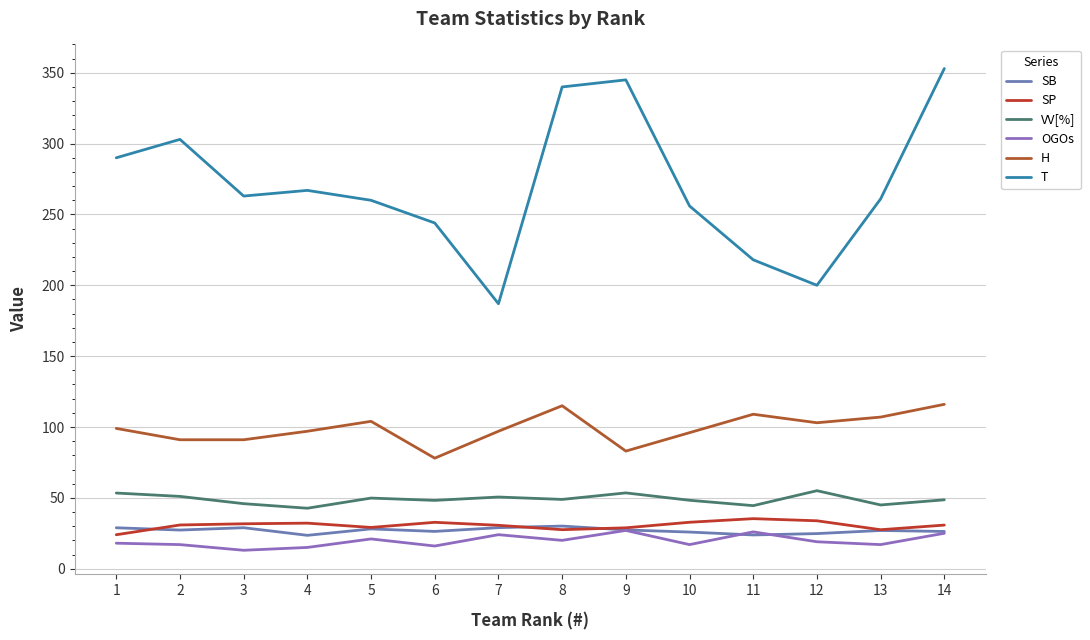

Rank the series by their maximum value, from highest to lowest.

T, H, VV[%], SP, SB, OGOs